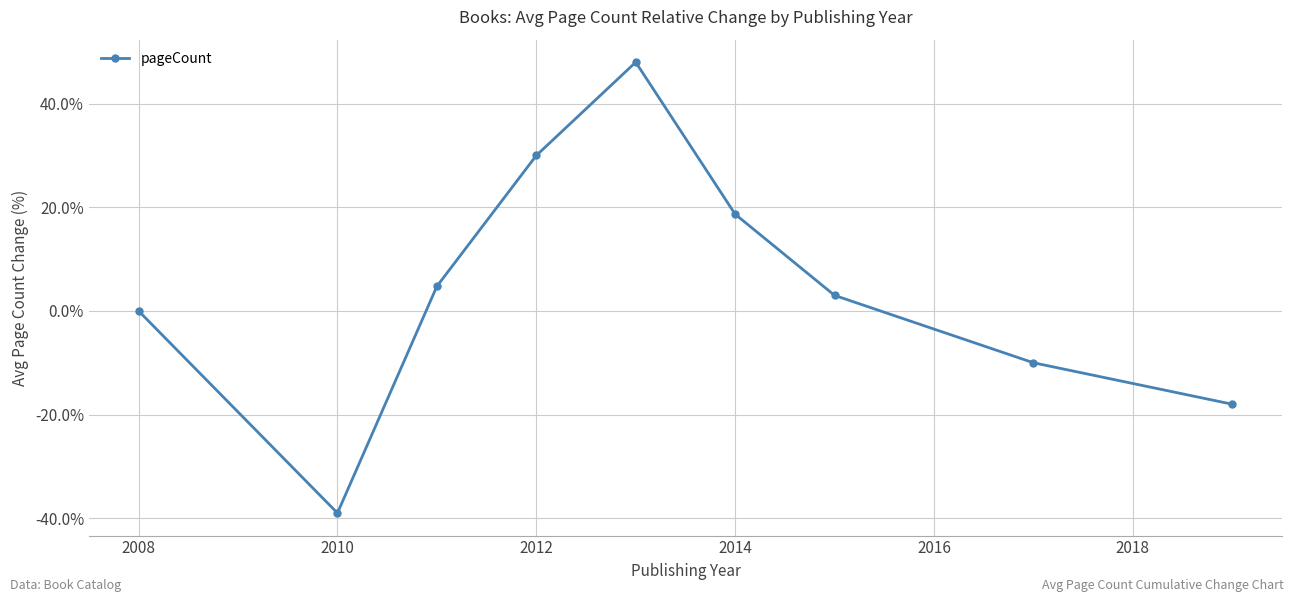

How many interior local peaks (higher than both neighbors) does the data have?

1